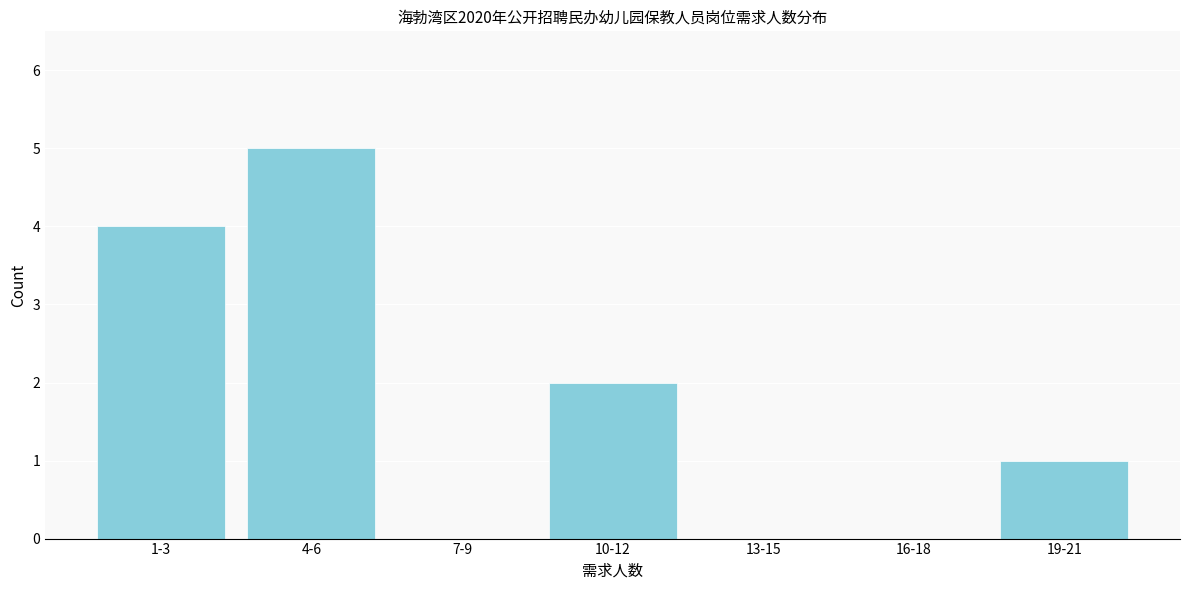

Reading right to left, transcribe all the data shown in this chart.

19-21=1	16-18=0	13-15=0	10-12=2	7-9=0	4-6=5	1-3=4